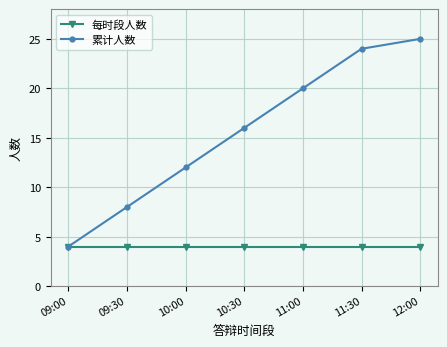

Rank the series by their average value, from highest to lowest.

累计人数, 每时段人数